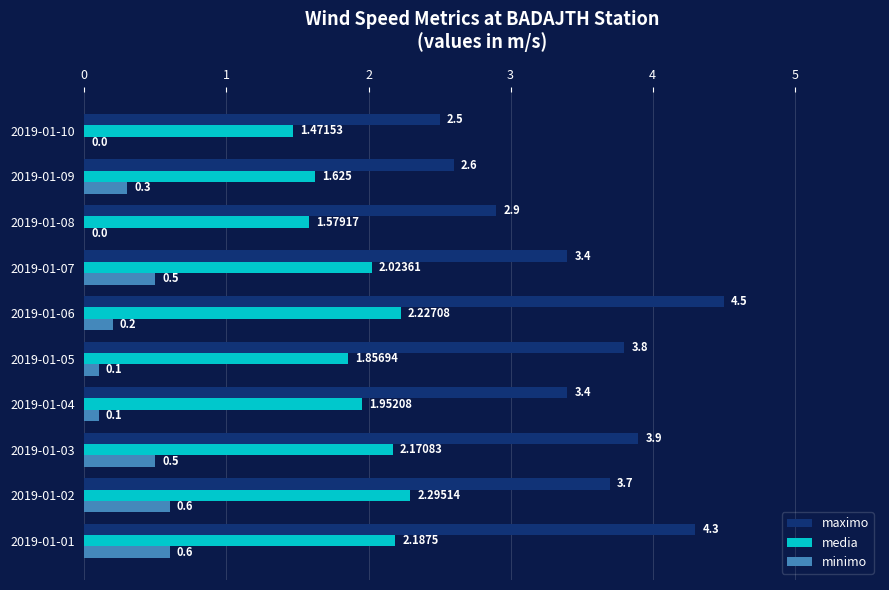

Which series has the largest total across all categories?

maximo